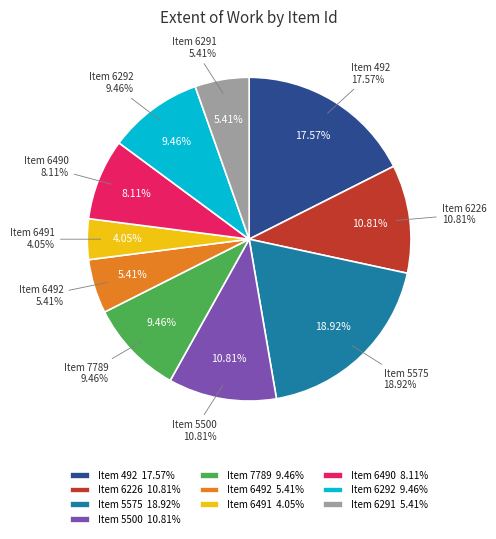

What percentage is NOT represented by 6491?

95.9%